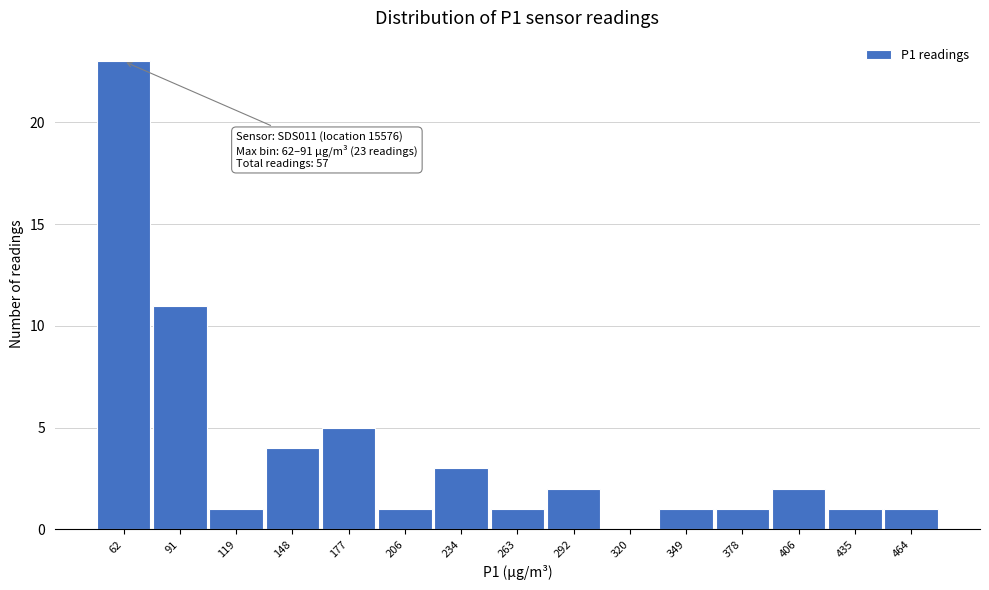

Reading left to right, extract all data points from this chart.

62=23	91=11	119=1	148=4	177=5	206=1	234=3	263=1	292=2	320=0	349=1	378=1	406=2	435=1	464=1